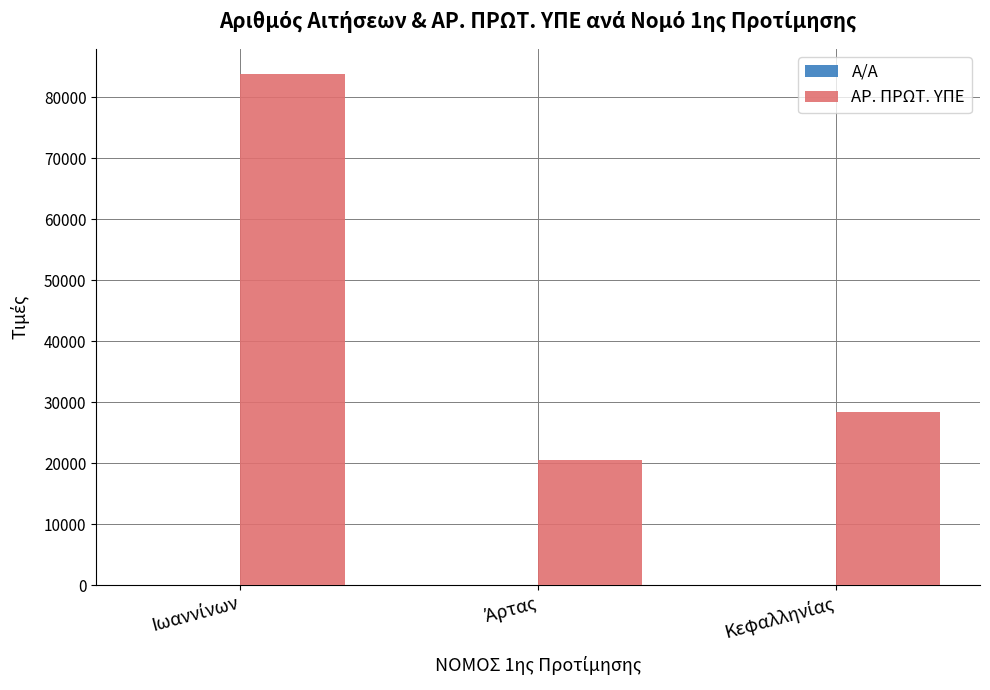

What is the highest value of the ΑΡ. ΠΡΩΤ. ΥΠΕ series?

83737